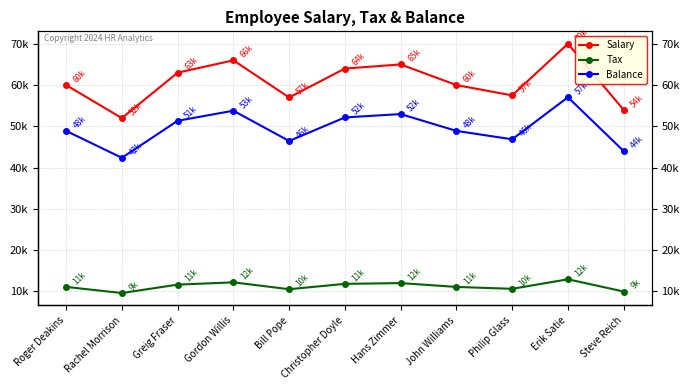

True or false: Balance and Salary cross at least once.

False